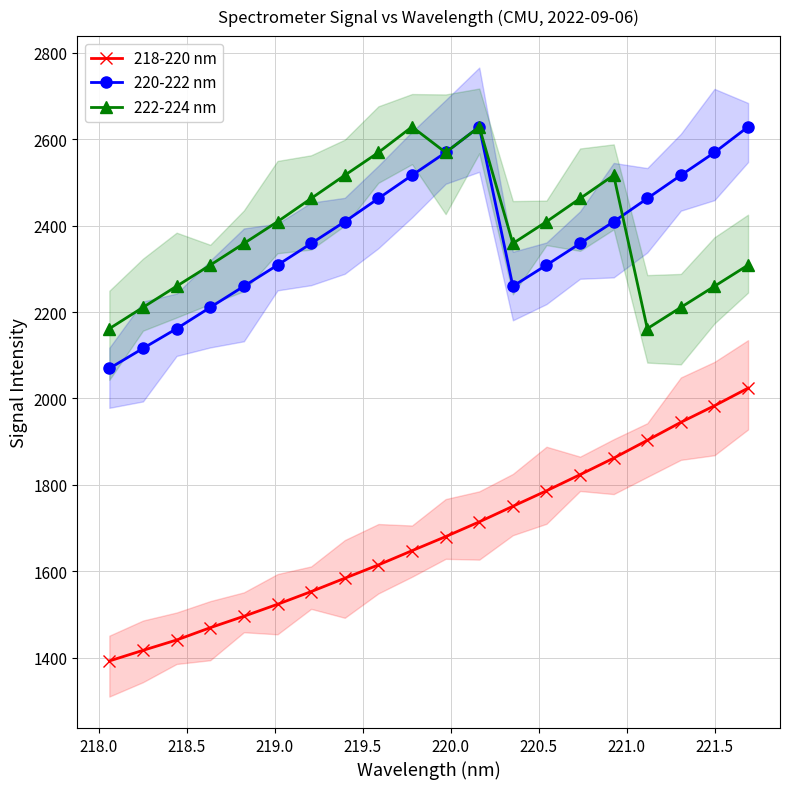

What is the difference between the maximum and minimum values in the 222-224 nm series?

466.8